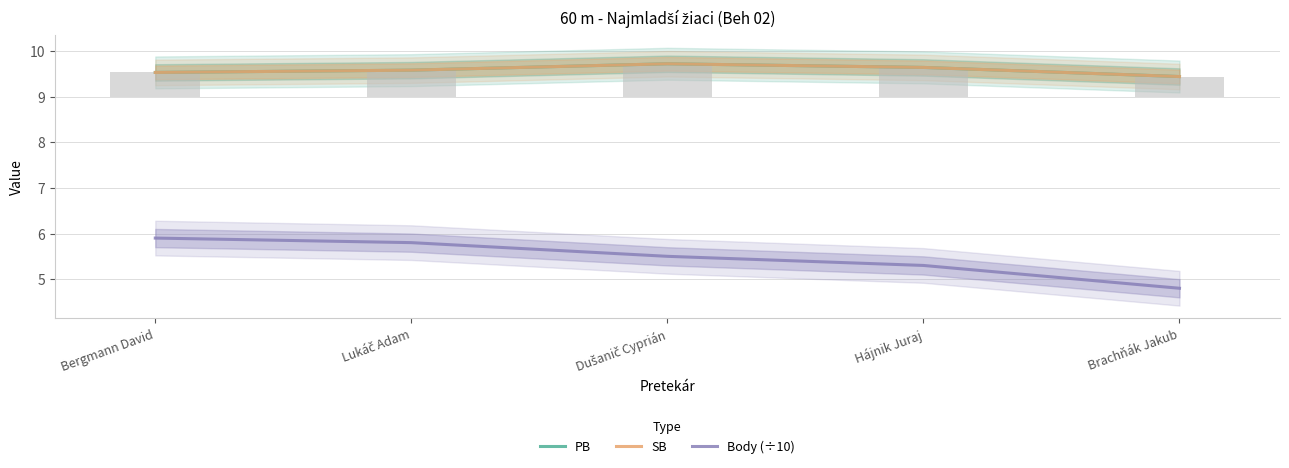

Is the value of SB at Dušanič Cyprián greater than the value of PB at Hájnik Juraj?

Yes